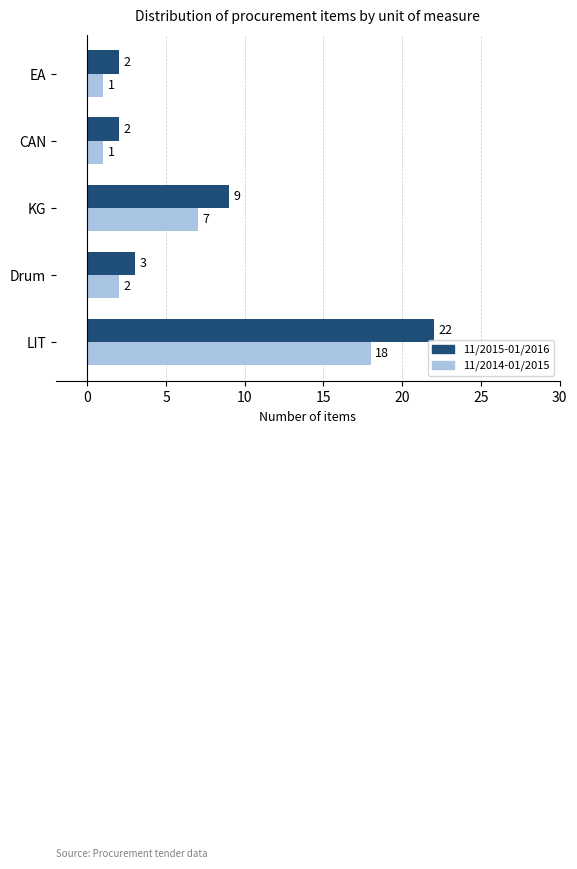

At which label is 11/2014-01/2015 closest to 9?

KG